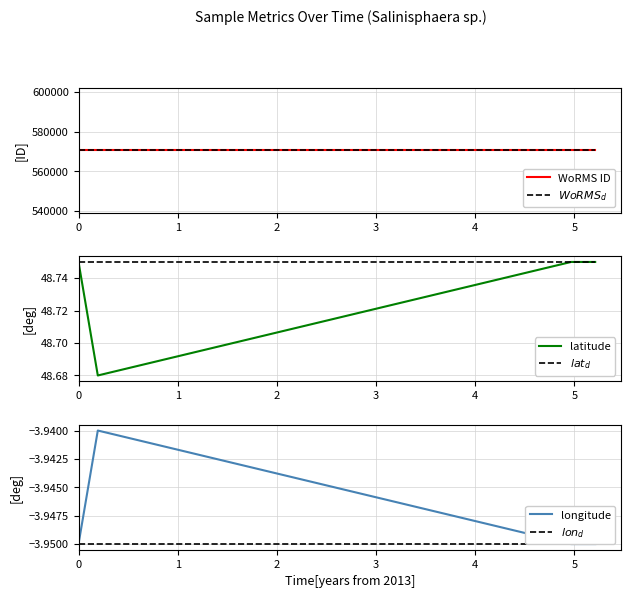

True or false: $WoRMS_{d}$ and latitude intersect in this chart.

False